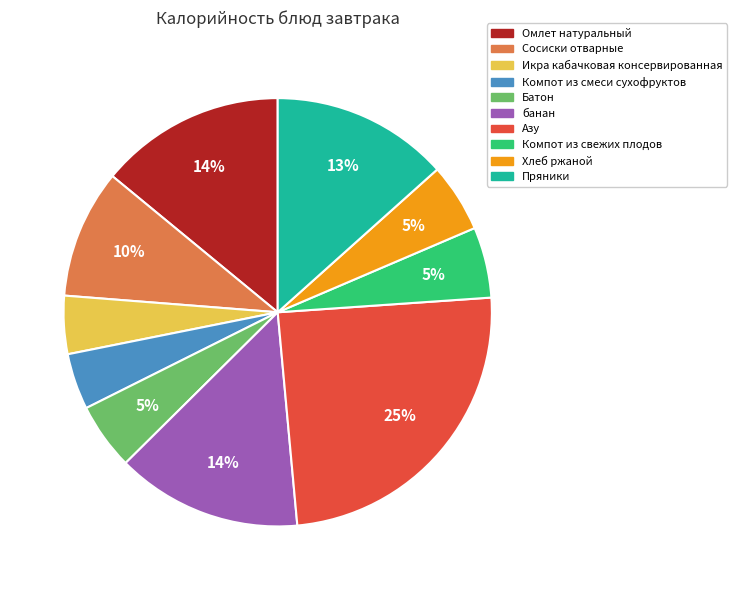

To the nearest percent, what portion does Икра кабачковая консервированная represent?

4%